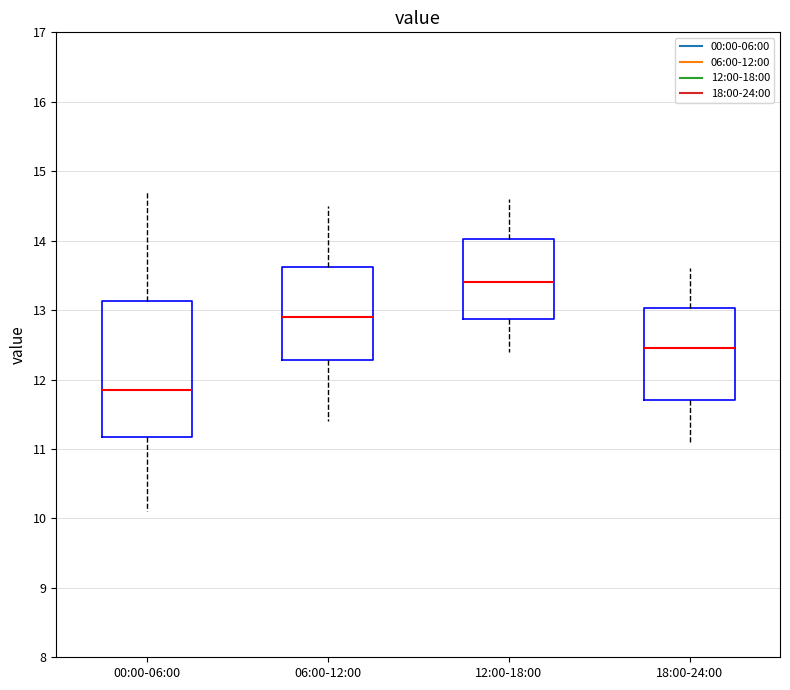

Which box has the lowest median line?

00:00-06:00